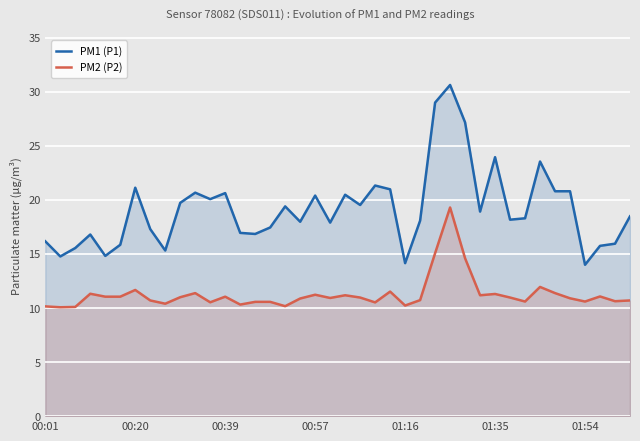

True or false: PM1 (P1) and PM2 (P2) intersect in this chart.

False